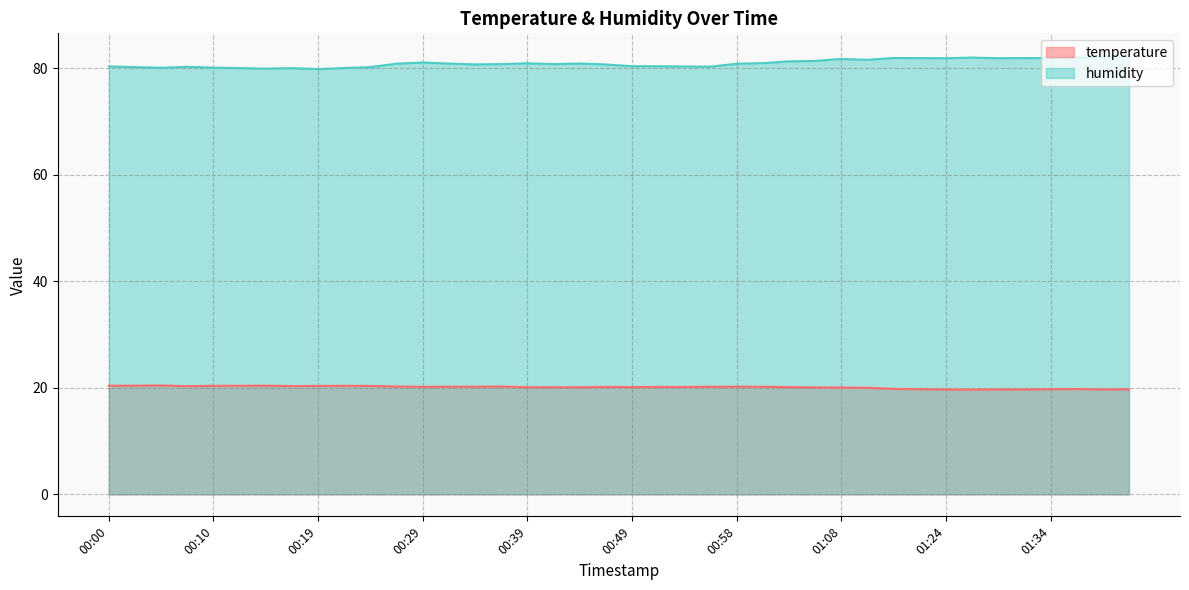

At which label does temperature first exceed 20?

00:00